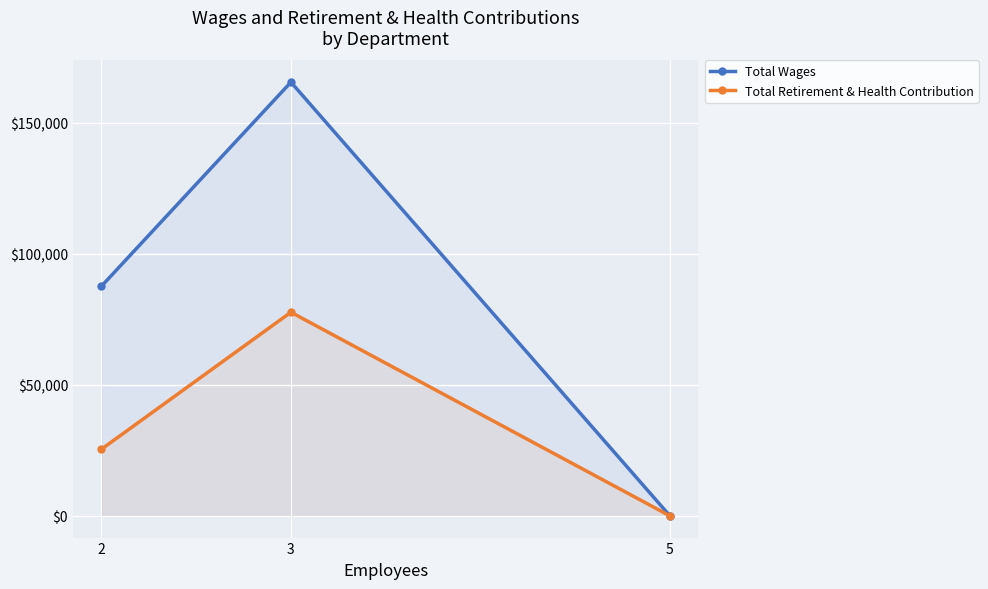

At which category is the sum across all series the highest?

3